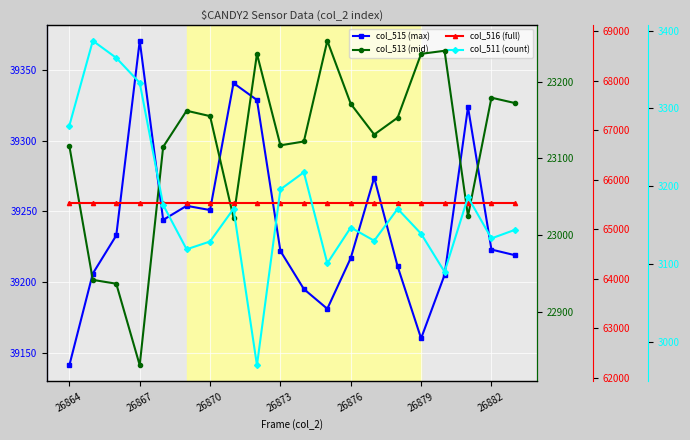

Is this an area chart (filled region under the line)?

No